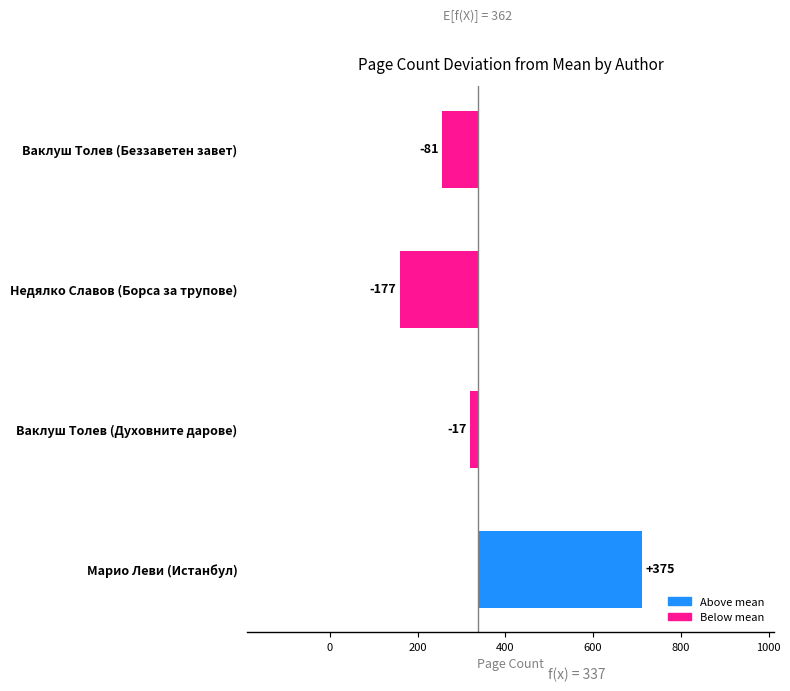

Count the number of categories in the chart.

4